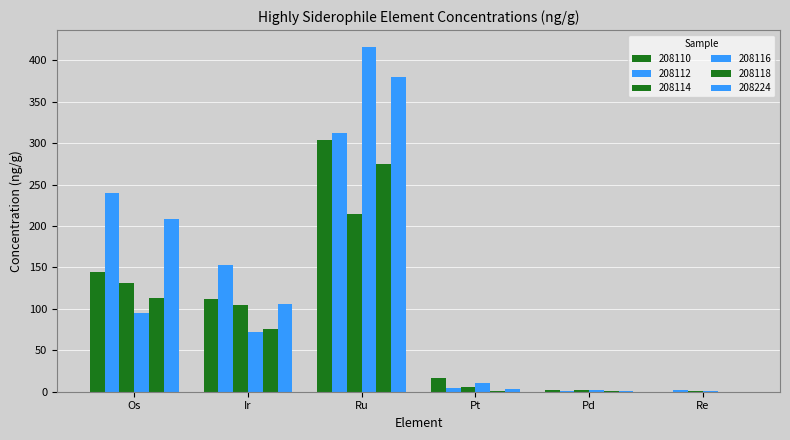

Reading right to left, transcribe all the data shown in this chart.

208110: 0.1	2.0	17.1	303.5	111.5	143.9
208112: 1.9	1.4	4.0	311.7	153.3	239.9
208114: 0.4	2.0	6.2	214.8	105.0	130.7
208116: 0.7	2.3	10.7	415.5	72.2	94.5
208118: 0.1	1.2	1.1	275.0	75.6	113.7
208224: 0.0	1.4	2.7	379.5	105.7	208.8